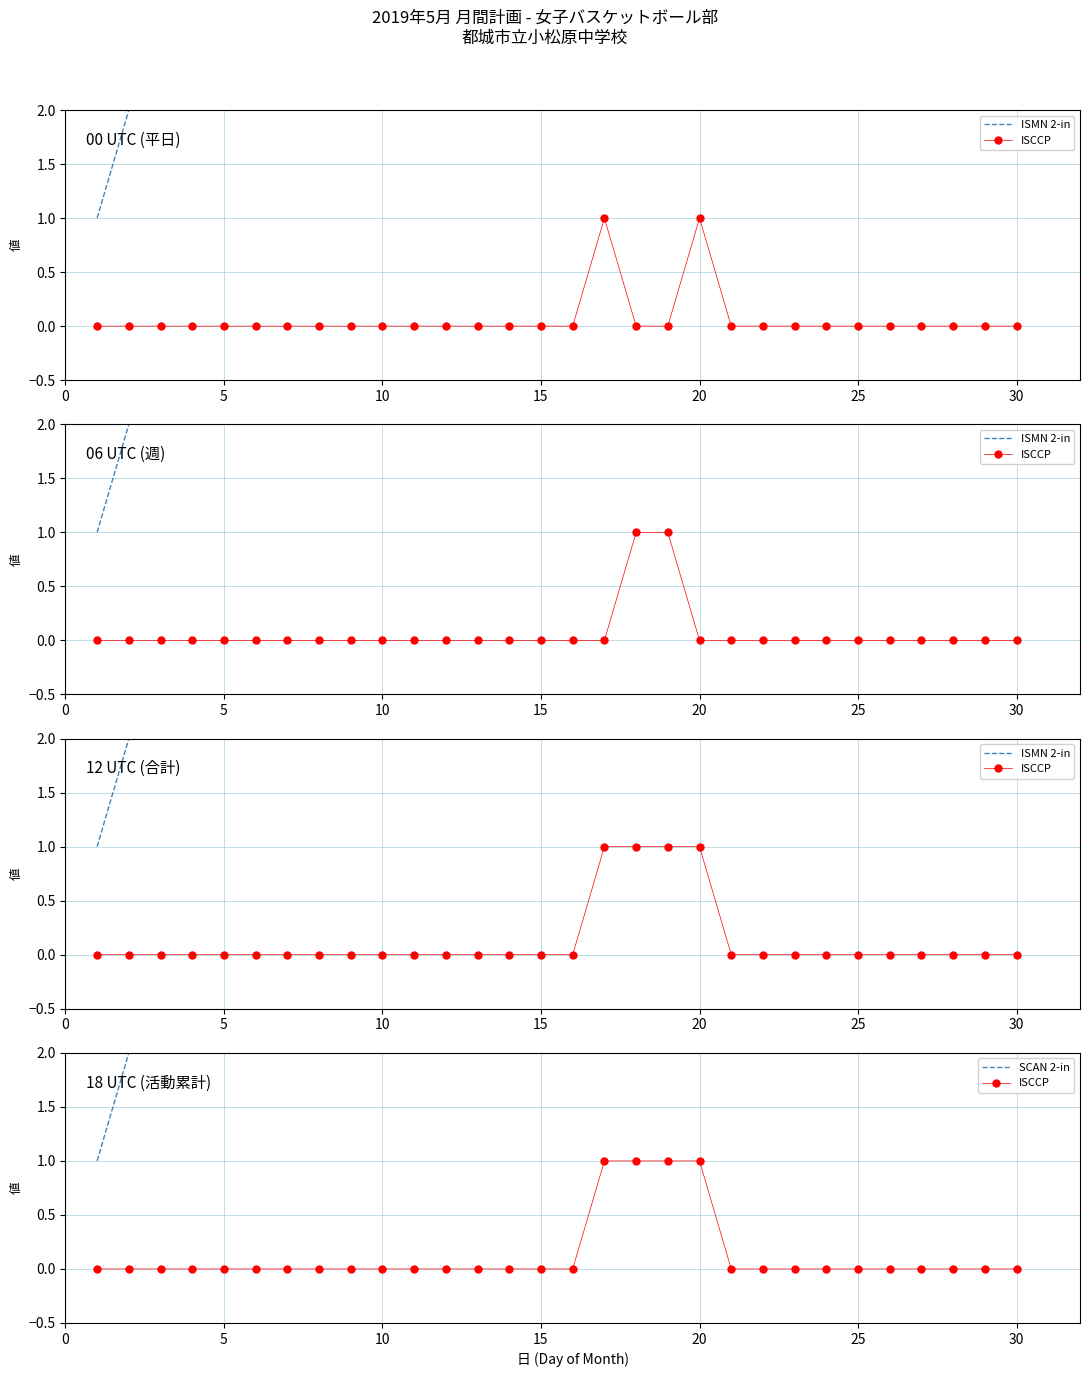

What is the approximate value of SCAN 2-in at 10?

10